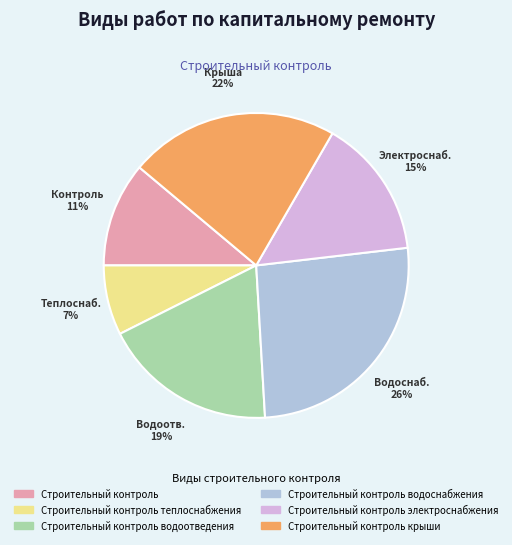

To the nearest percent, what is the average slice percentage?

17%